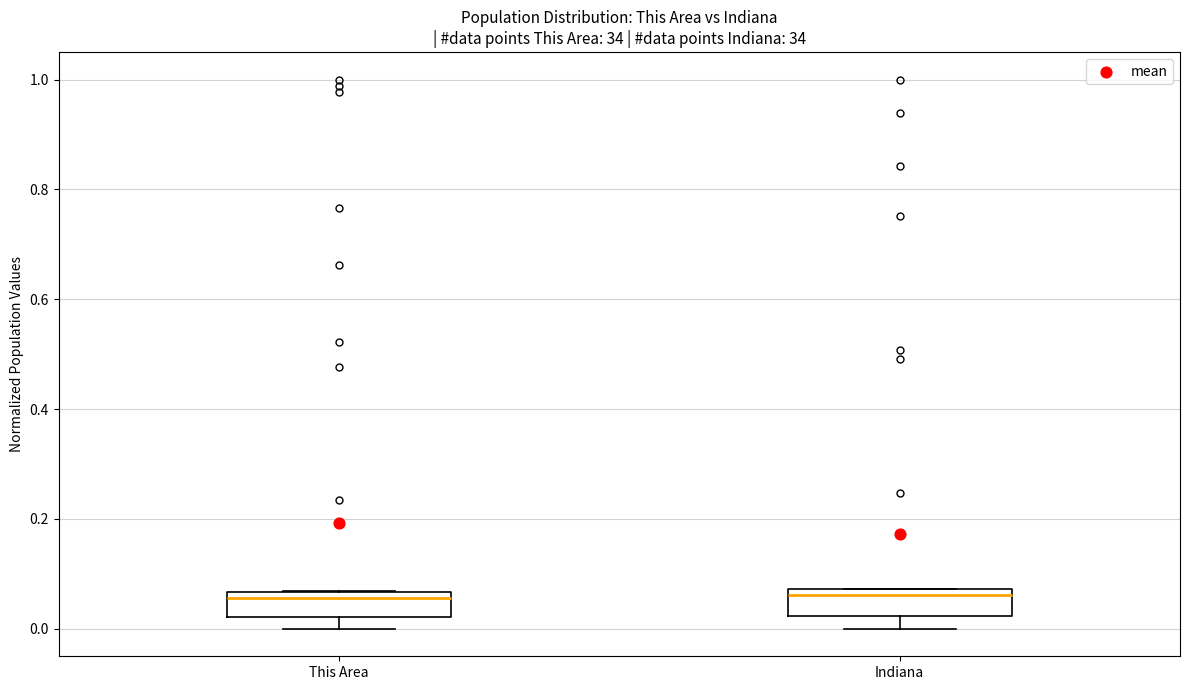

Where is the upper edge of the box for This Area on the y-axis? The values are not printed on the chart, so give them approximately, as read against the axis.

0.06